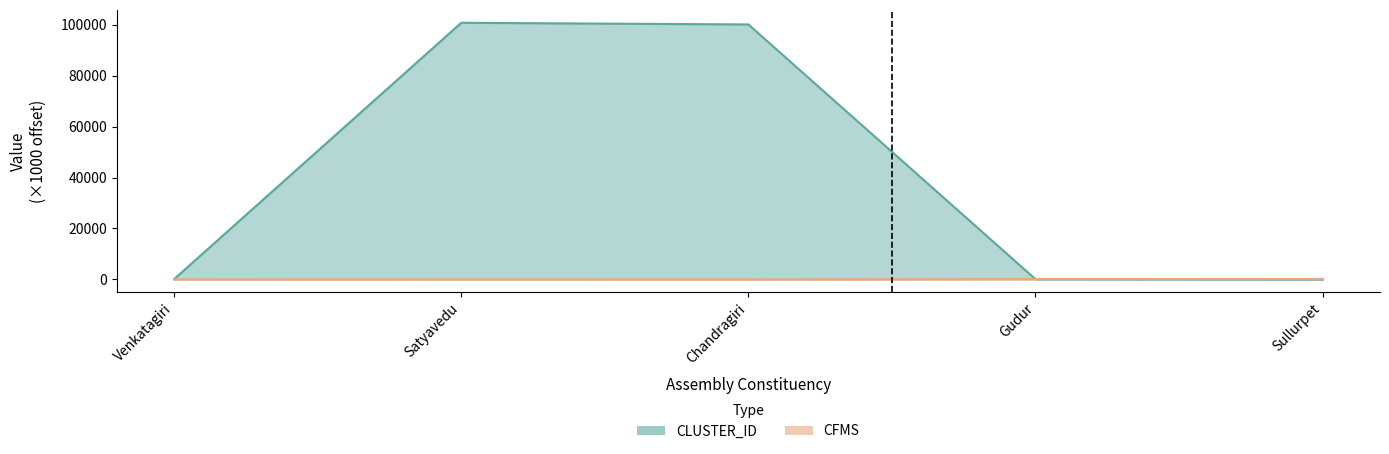

Is it true that CFMS equals 152.9 at Sullurpet?

True